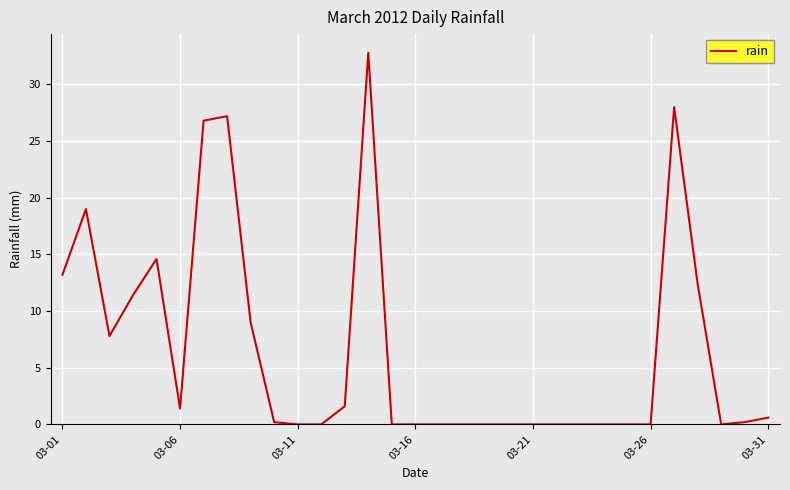

What is the difference between the maximum and minimum values?

32.8